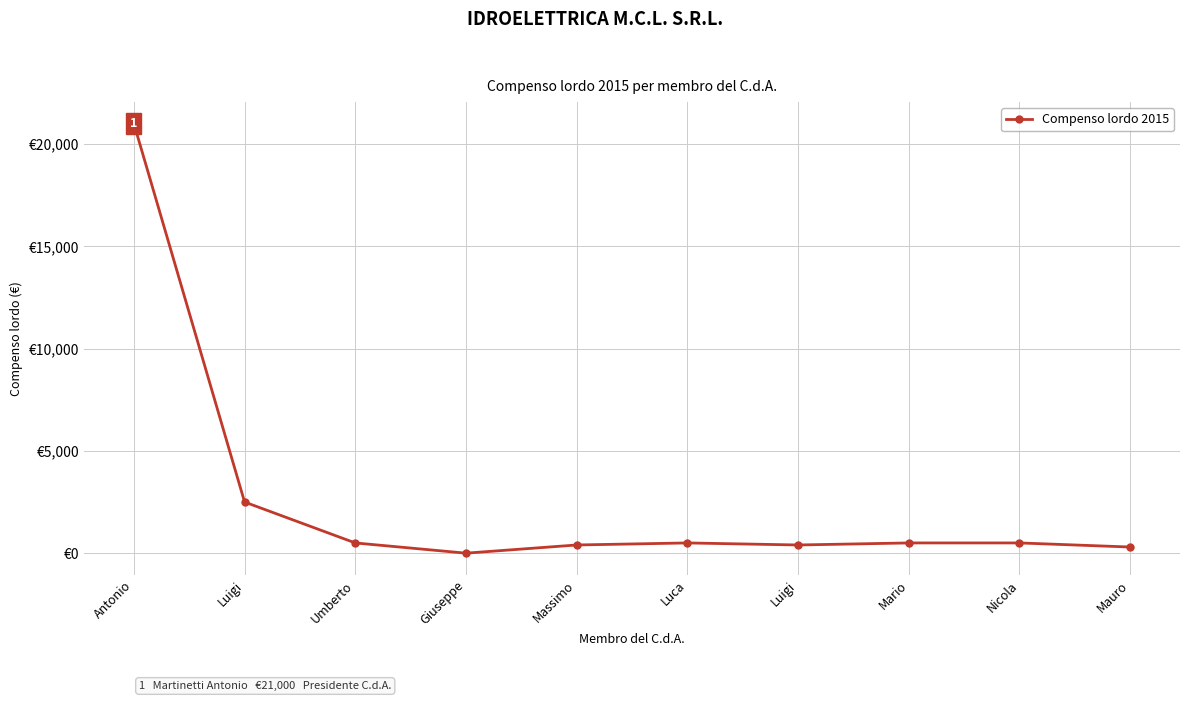

What is the value of the 3rd point from the left?

500